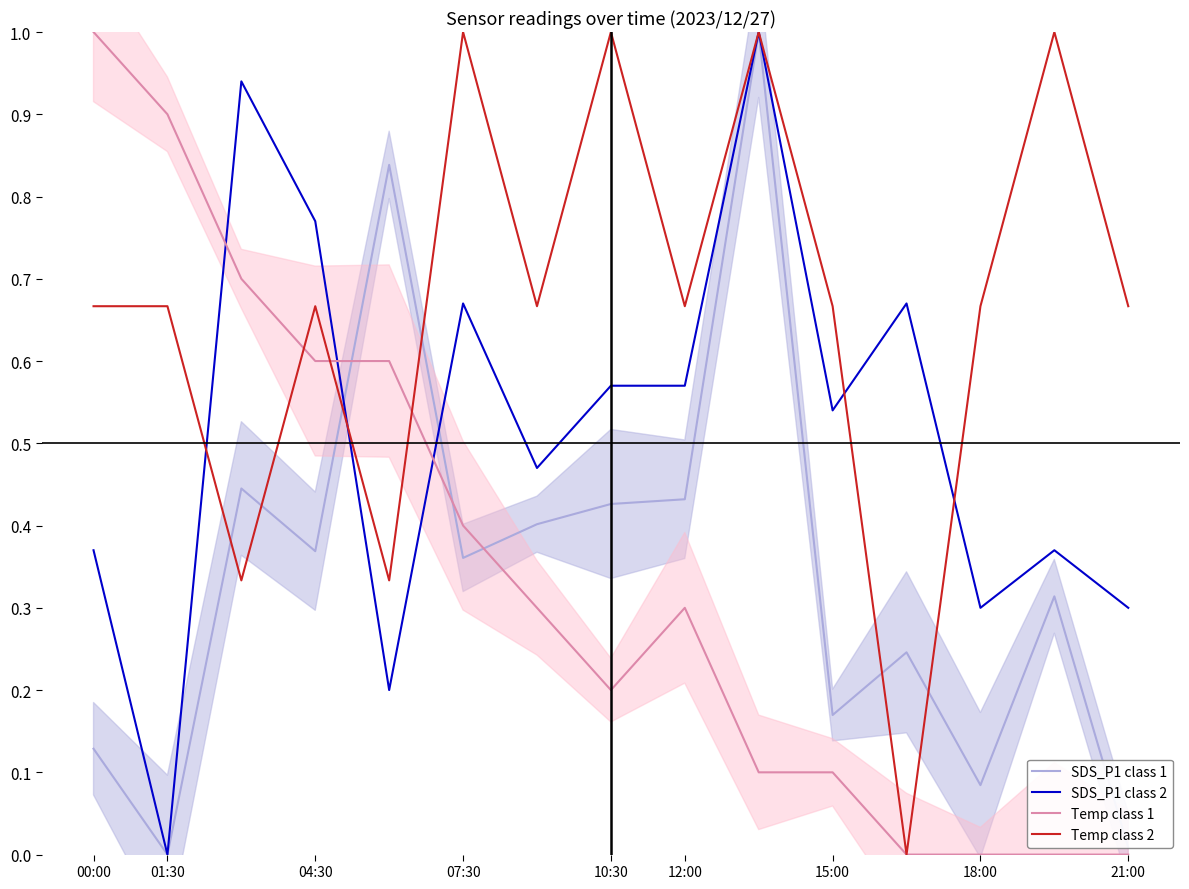

The SDS_P1 class 2 series shows 0.3 at 18:00. True or false?

True